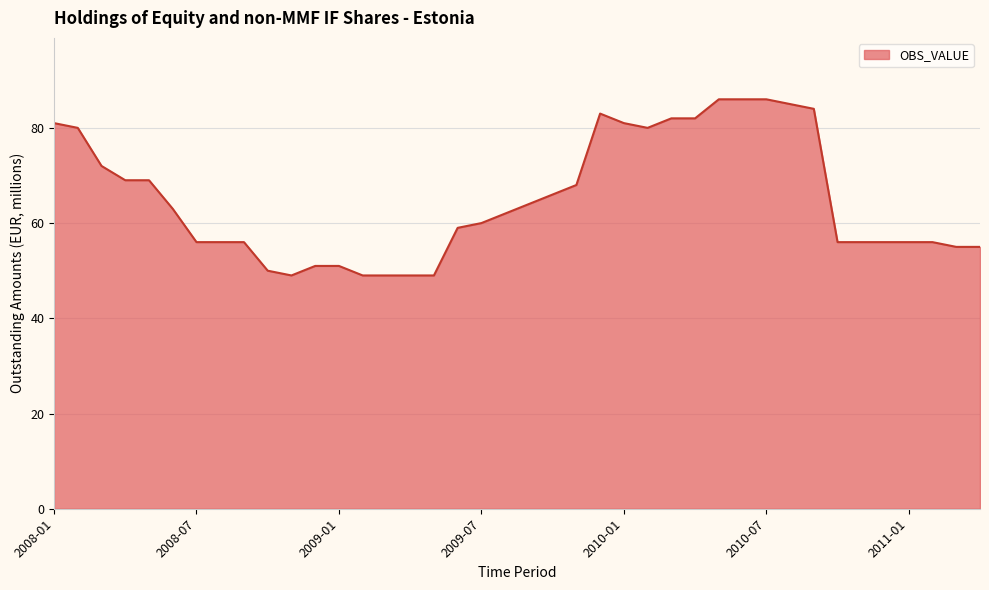

What is the greatest value displayed?

86